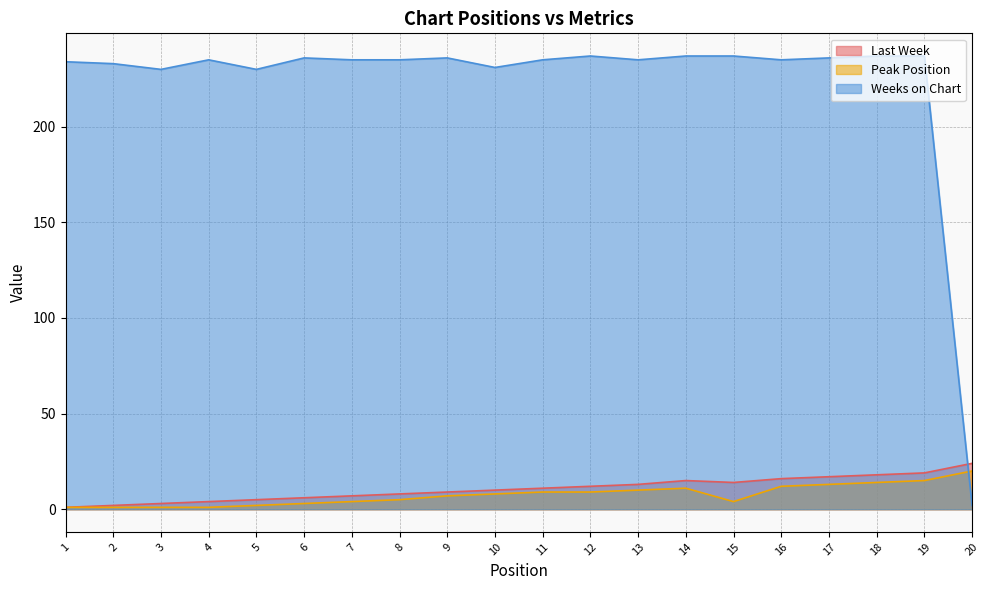

Is the value of Last Week at 4 greater than the value of Peak Position at 19?

No